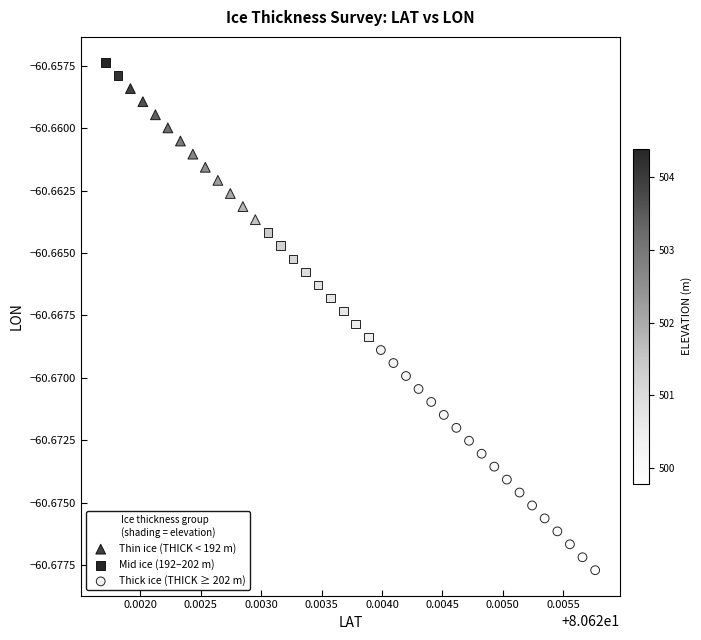

Which series has the widest spread of Y values?

Mid ice (192–202 m)